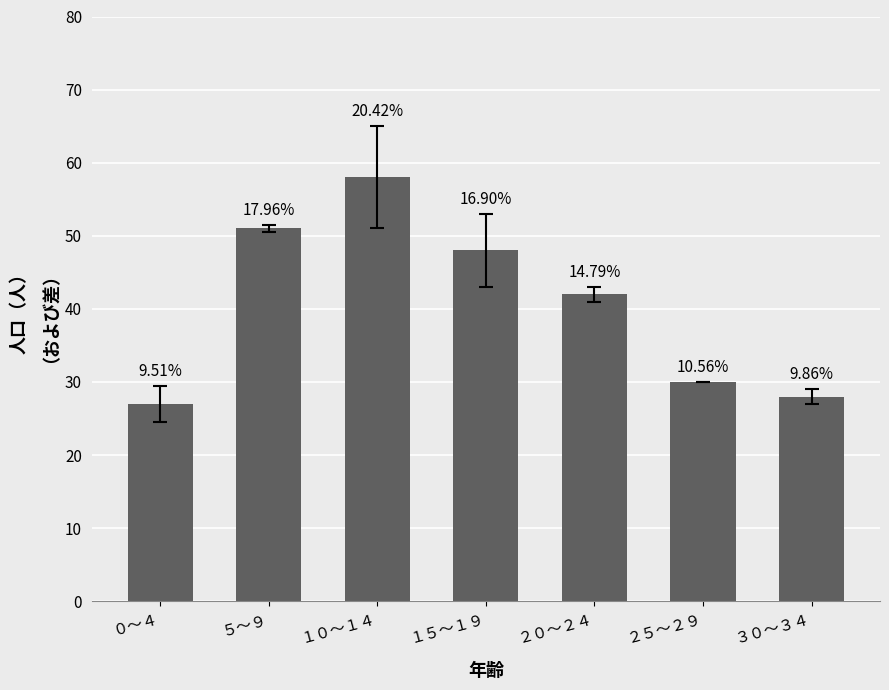

What is the average value?

41